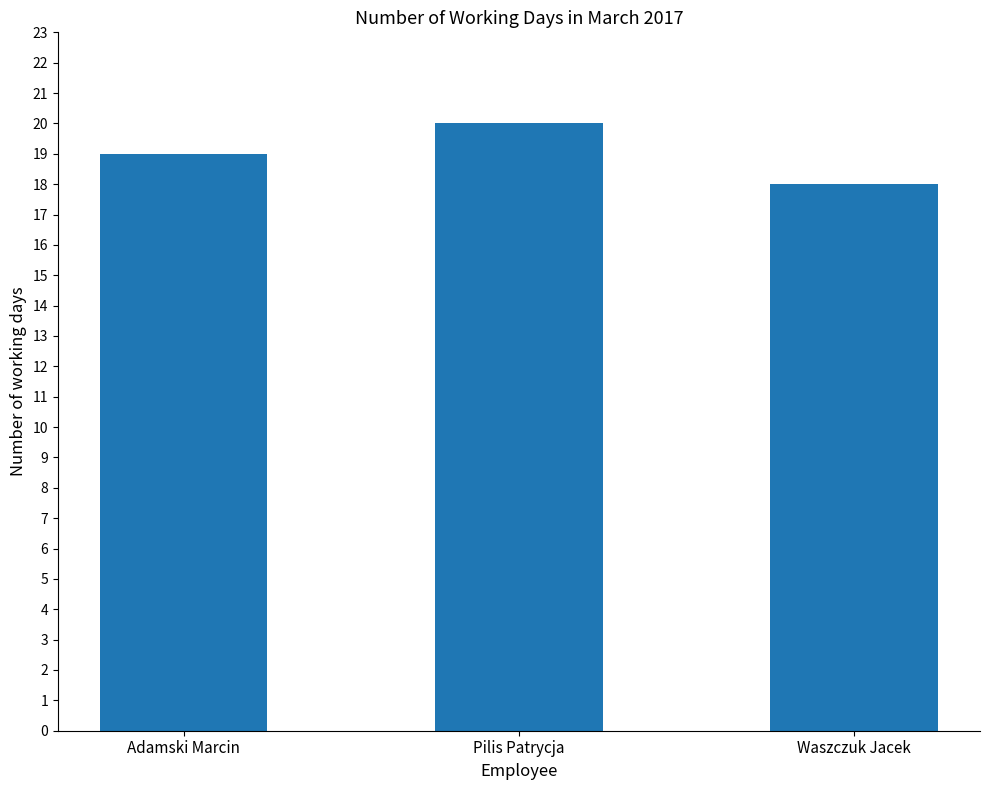

Which has a higher value, Adamski Marcin or Pilis Patrycja?

Pilis Patrycja